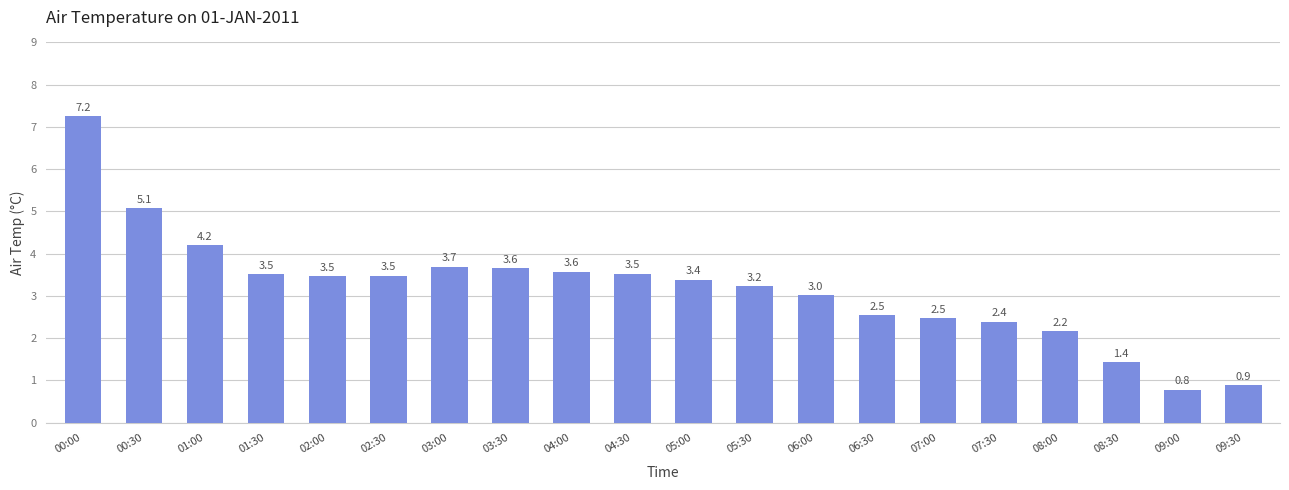

At which label does the data first exceed 3?

00:00